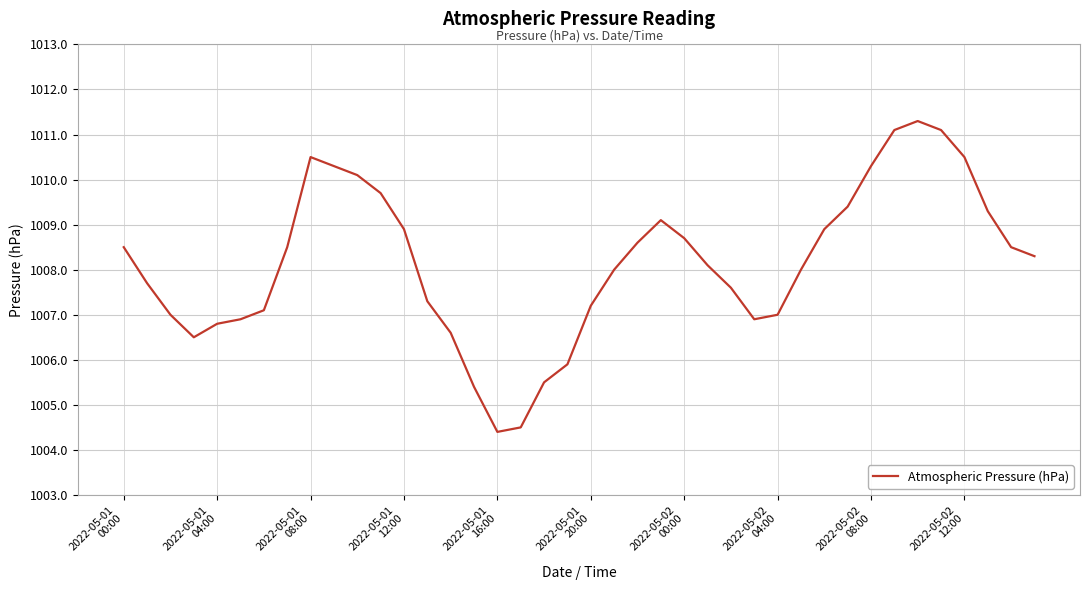

What is the maximum value shown in the chart?

1011.3